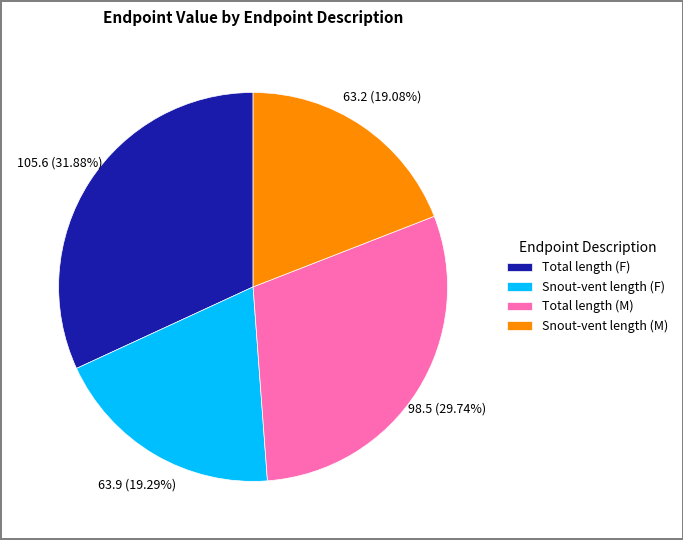

How many slices are in this pie chart?

4